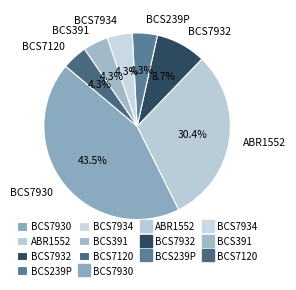

Between BCS239P and BCS7930, which is larger?

BCS7930